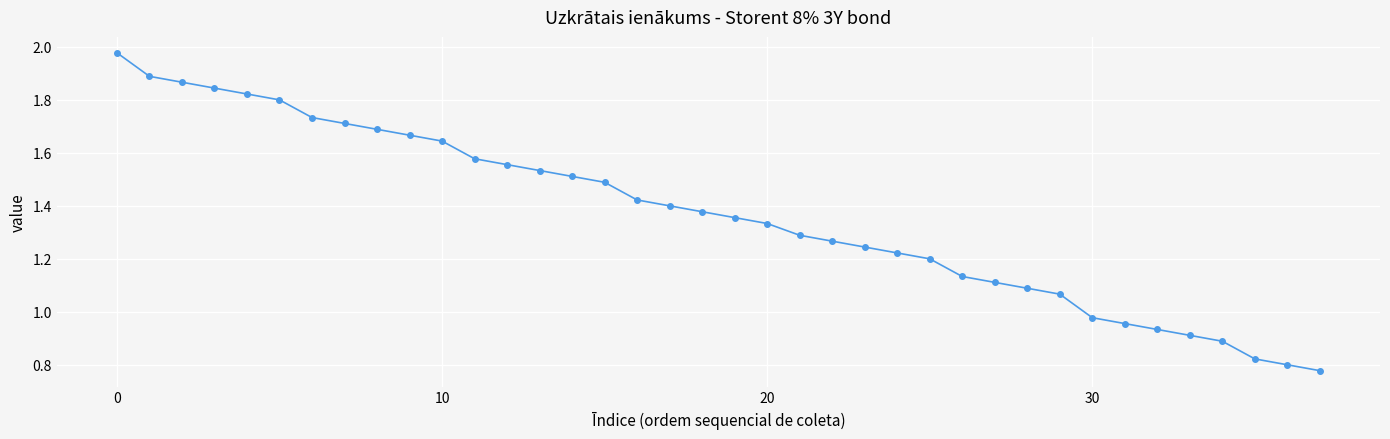

What is the sum of all values?

51.9